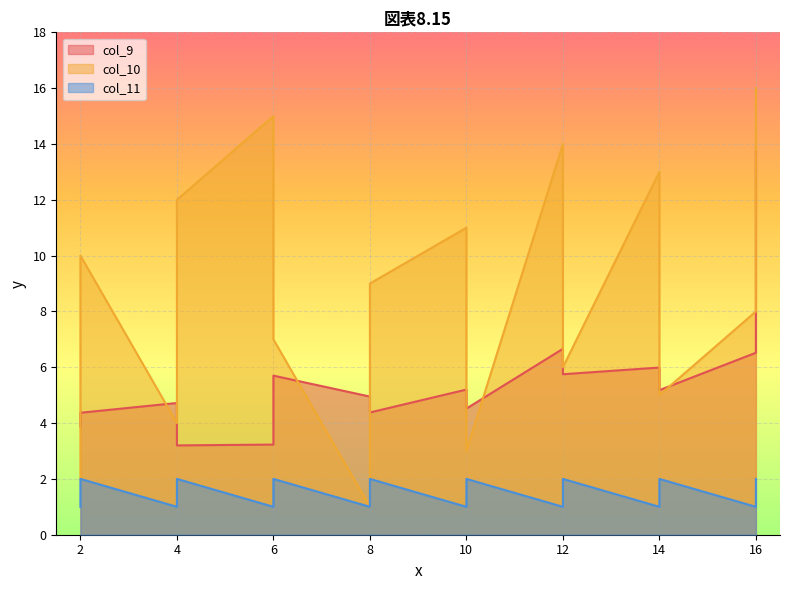

True or false: col_11 and col_9 cross at least once.

False